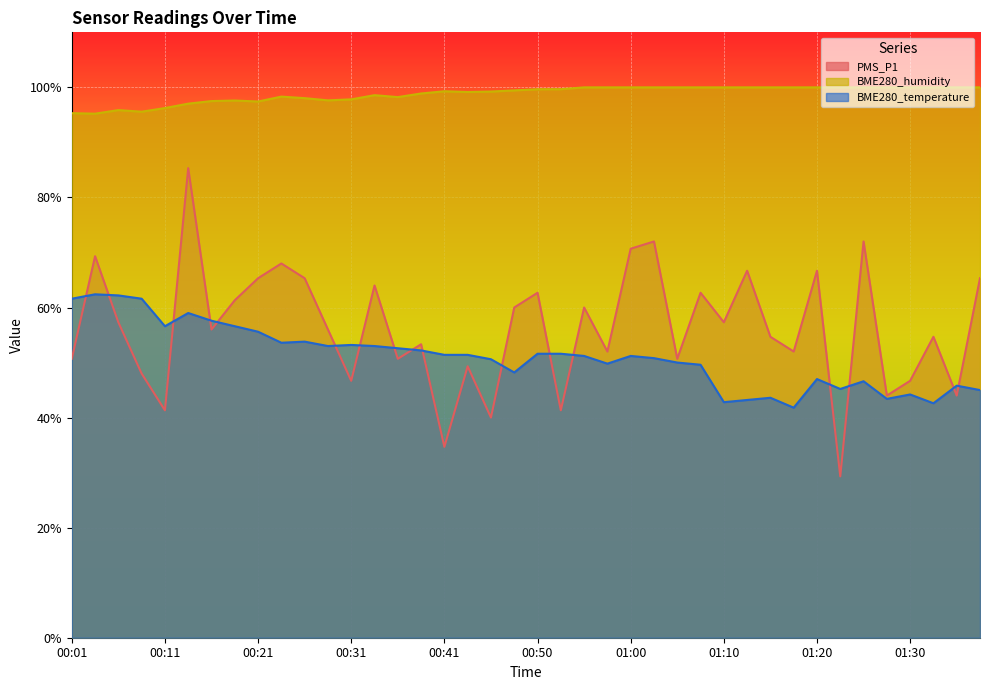

True or false: PMS_P1 and BME280_humidity cross at least once.

False